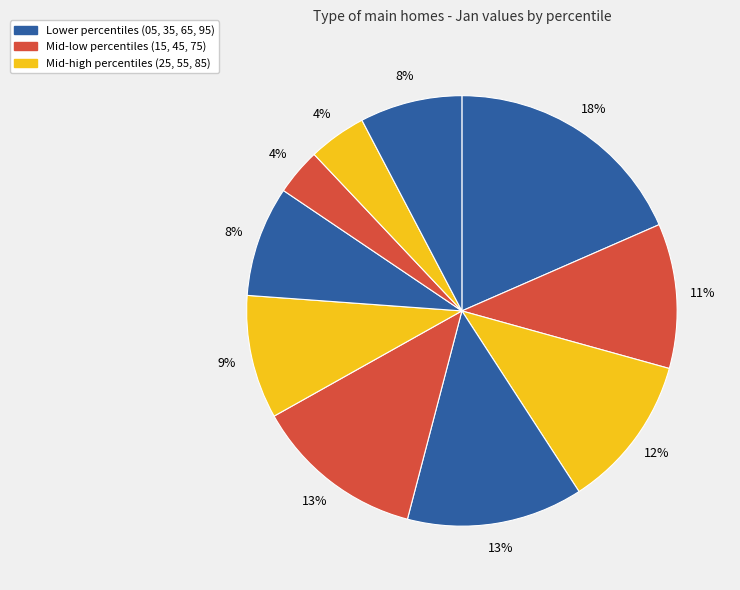

Rank the categories by value from lowest to highest.

pct75, pct85, pct95, pct65, pct55, pct15, pct25, pct45, pct35, pct05